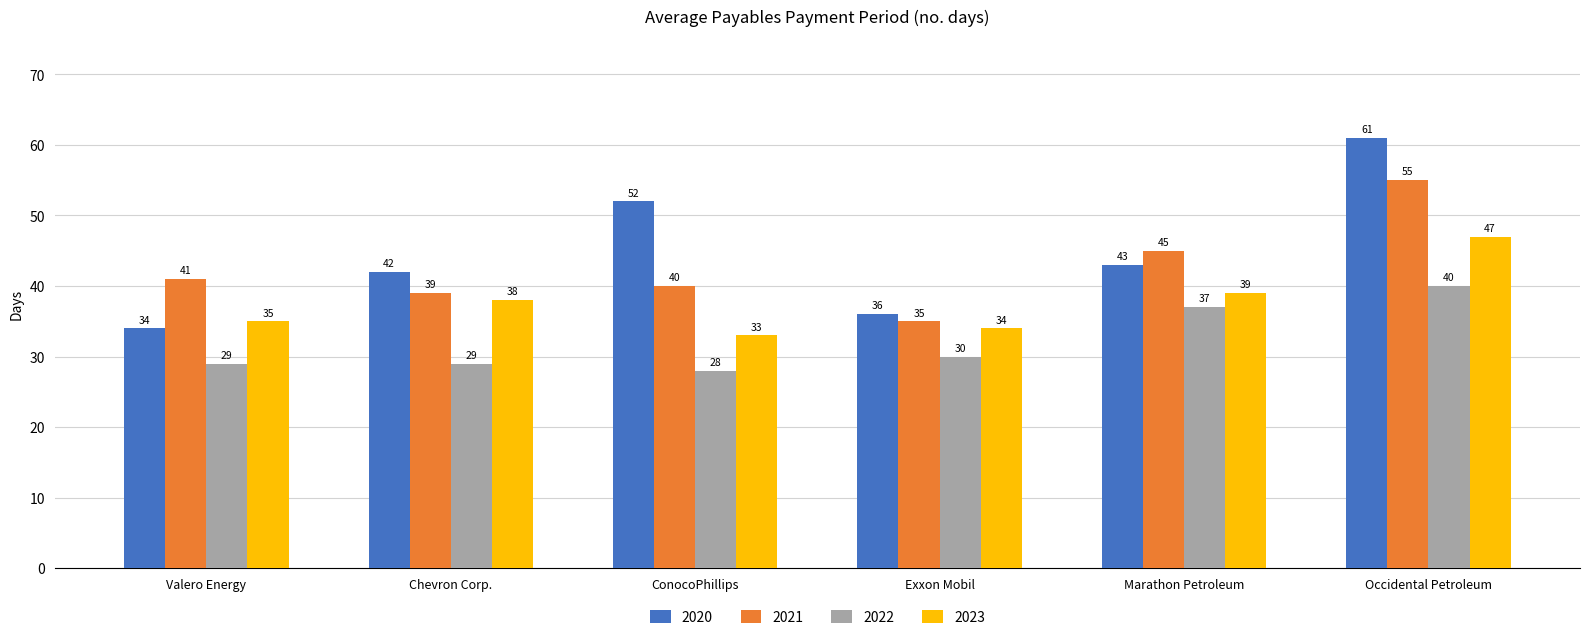

At which label is 2021 closest to 45?

Marathon Petroleum